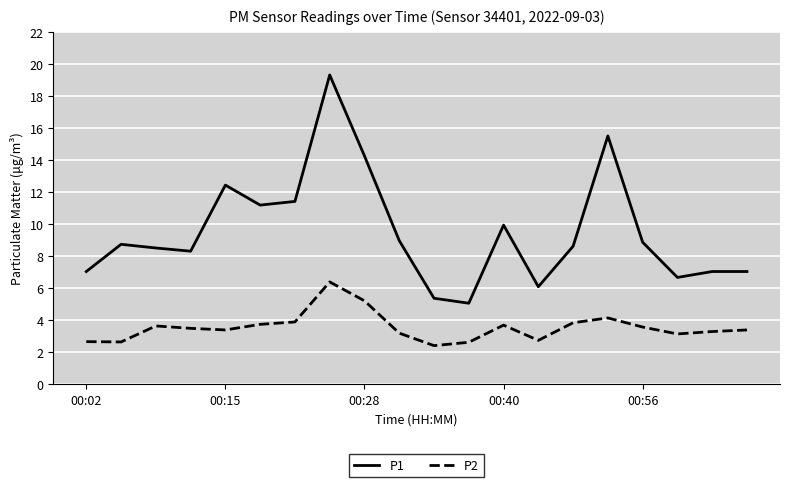

What is the difference between the maximum and minimum values in the P2 series?

4.0